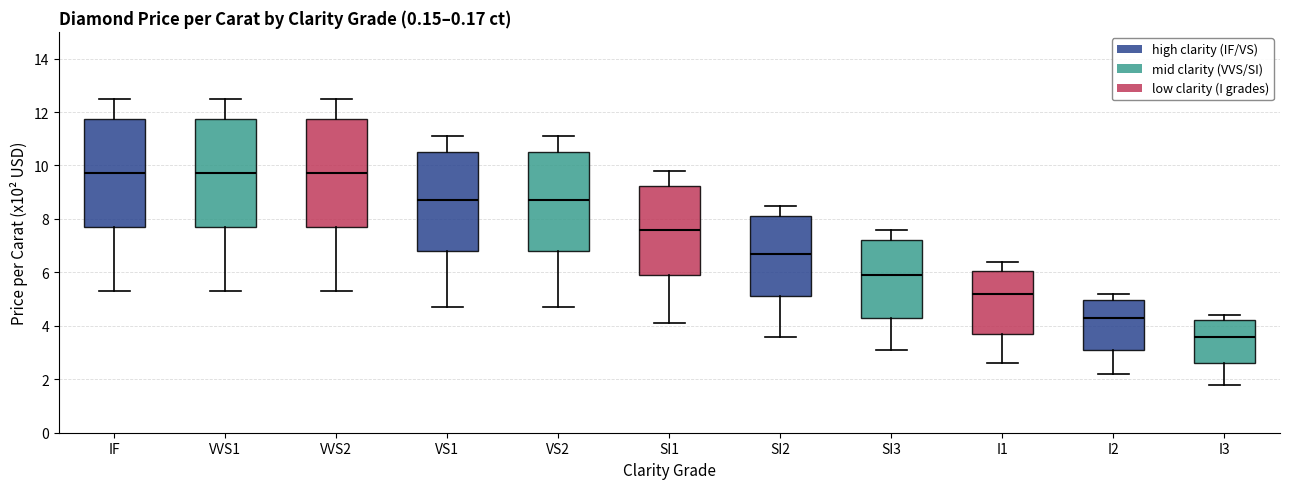

Which box has the lowest median line?

I3